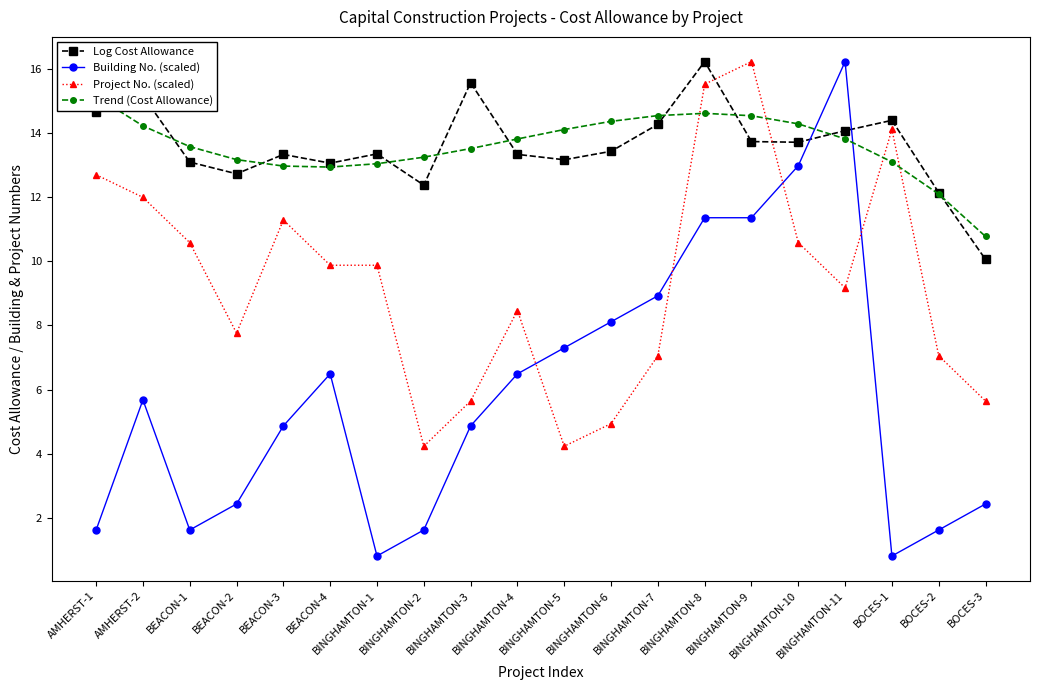

Which series changed the most between BINGHAMTON-1 and BINGHAMTON-5?

Building No. (scaled)